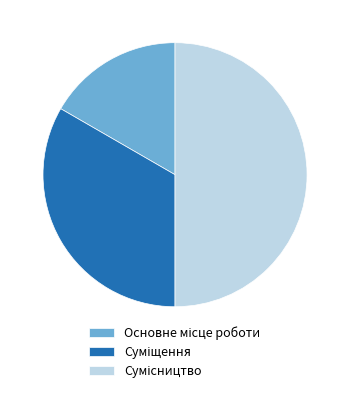

What is the smallest slice in the pie chart?

Основне місце роботи